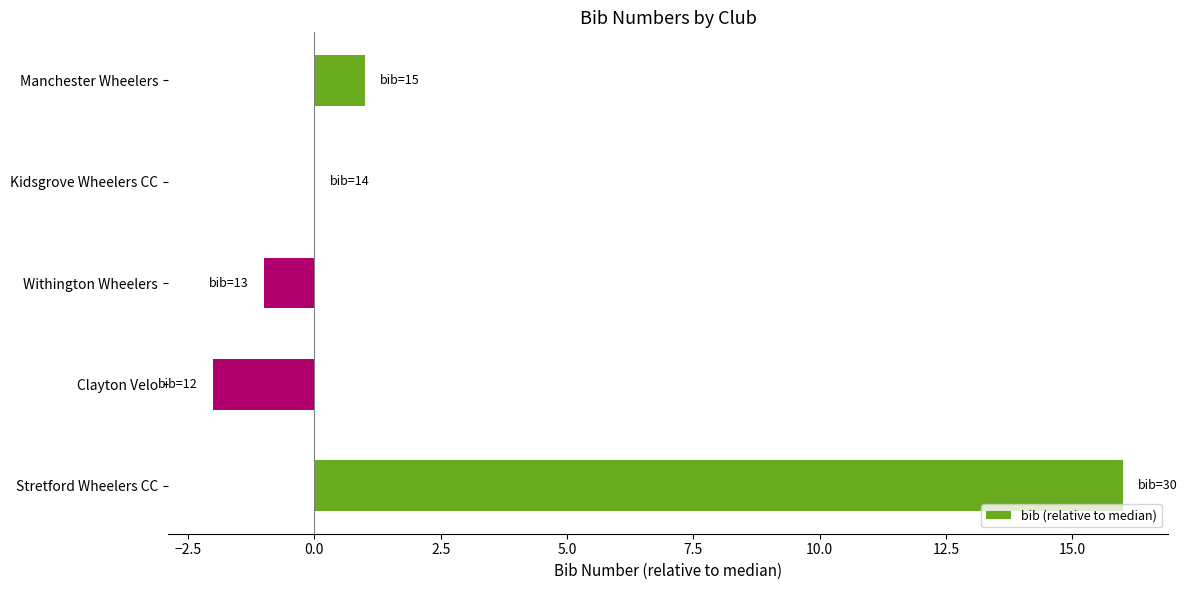

What is the sum of all values?

14